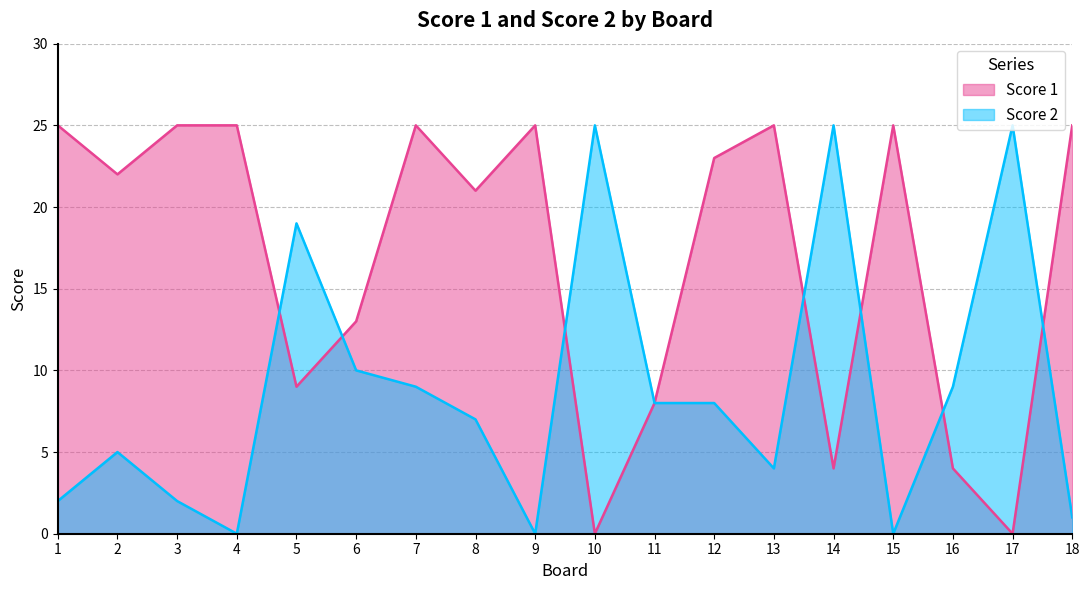

Reading left to right, what are all the values shown in this chart?

Score 1: 1=25	2=22	3=25	4=25	5=9	6=13	7=25	8=21	9=25	10=0	11=8	12=23	13=25	14=4	15=25	16=4	17=0	18=25
Score 2: 1=2	2=5	3=2	4=0	5=19	6=10	7=9	8=7	9=0	10=25	11=8	12=8	13=4	14=25	15=0	16=9	17=25	18=1